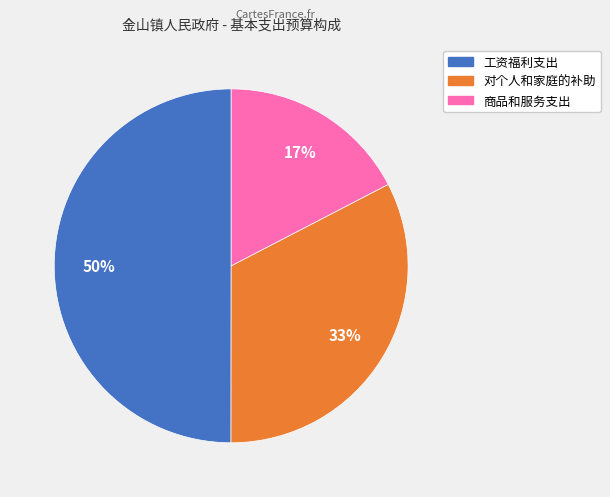

To the nearest percent, what portion does 工资福利支出 represent?

50%